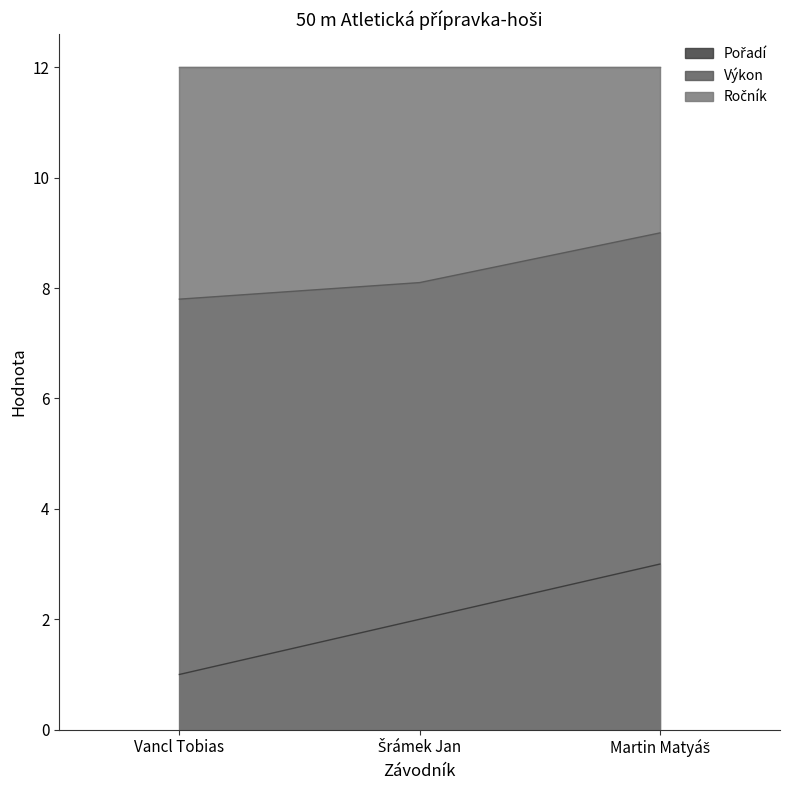

At which category does the chart reach its minimum across all series?

Vancl Tobias